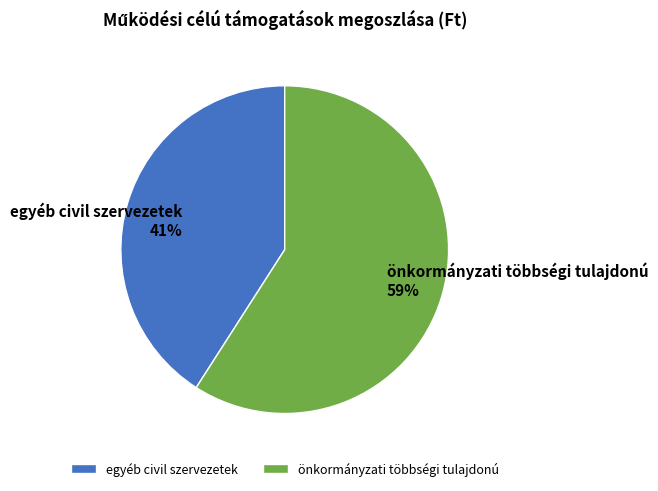

To the nearest percent, what percentage of the pie is egyéb civil szervezetek?

41%